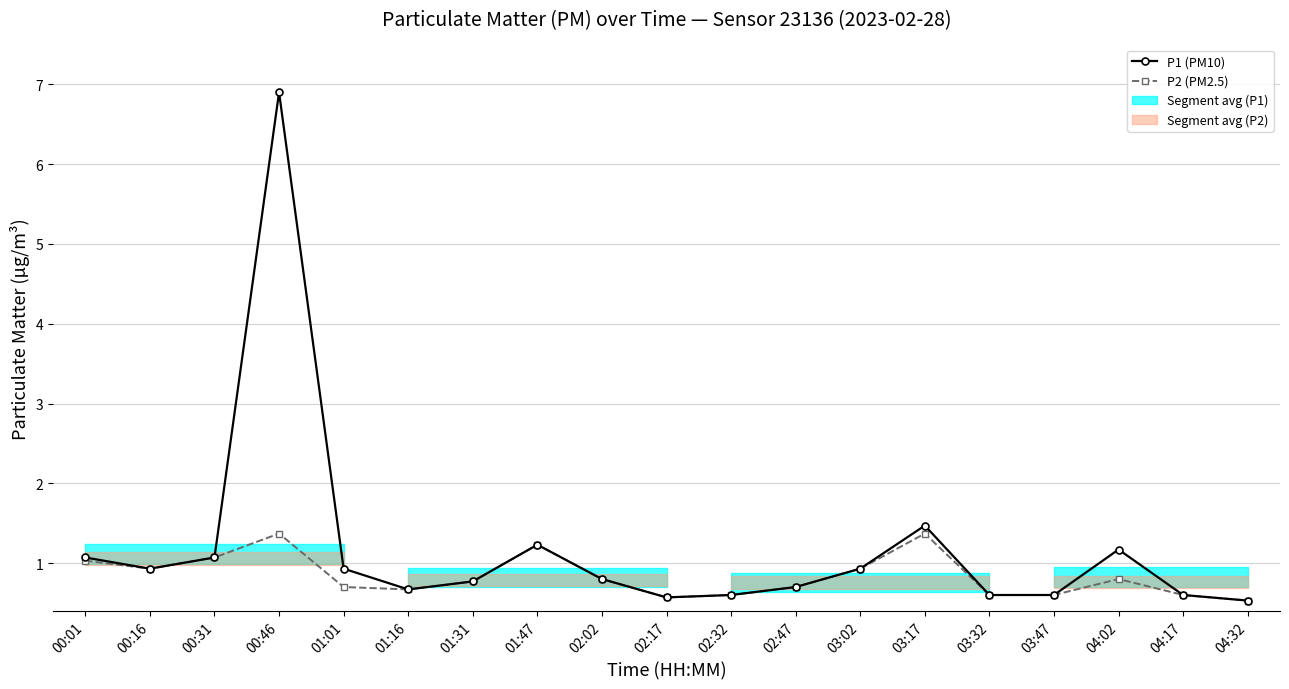

At which category does the chart reach its minimum across all series?

04:32